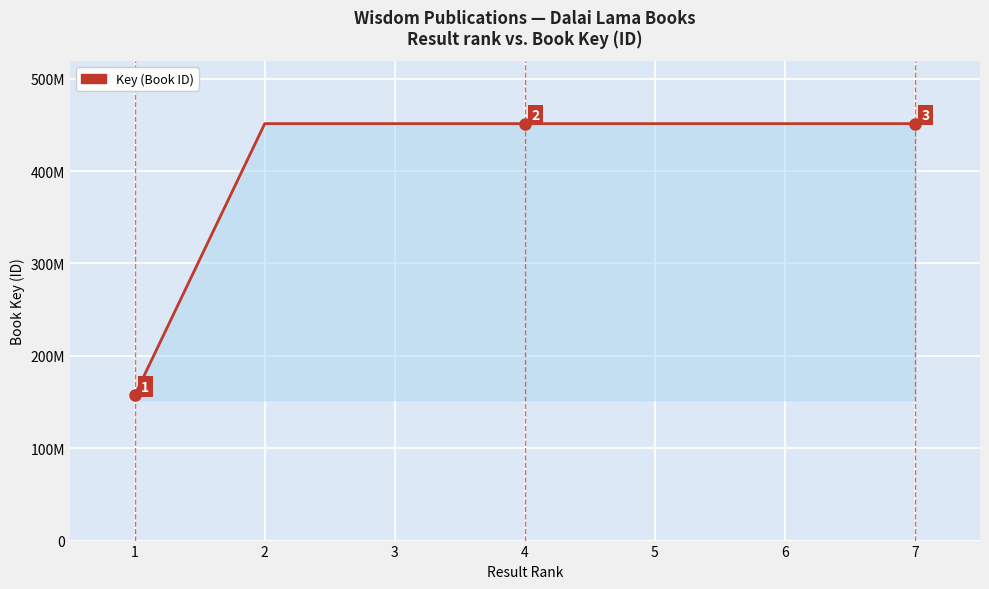

Where is the first local minimum?

4